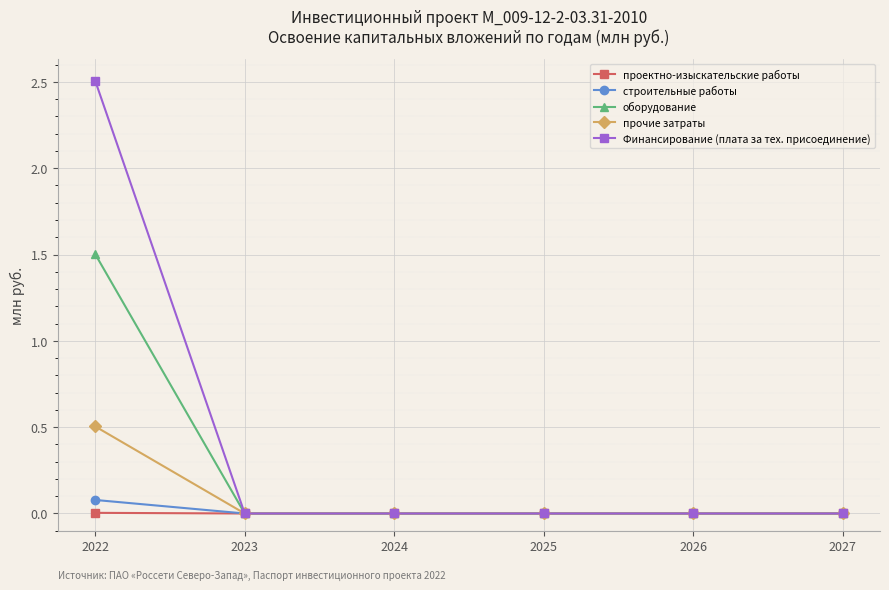

What are all the series names shown in the legend?

проектно-изыскательские работы, строительные работы, оборудование, прочие затраты, Финансирование (плата за тех. присоединение)